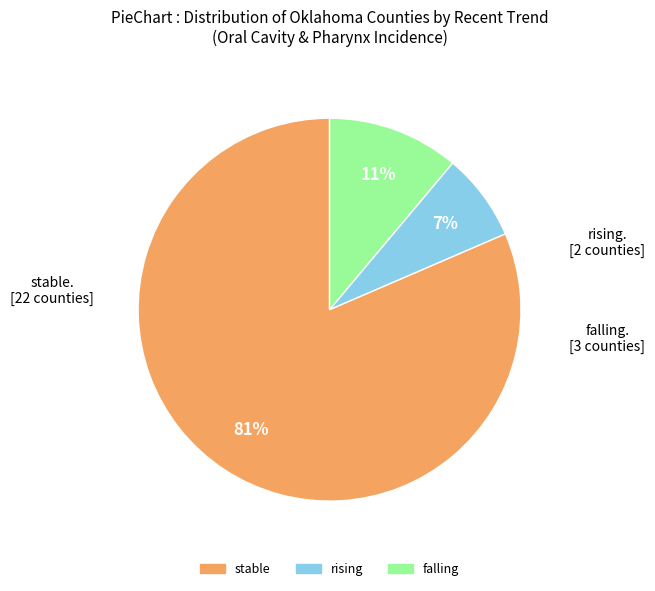

What is the largest slice in the pie chart?

stable